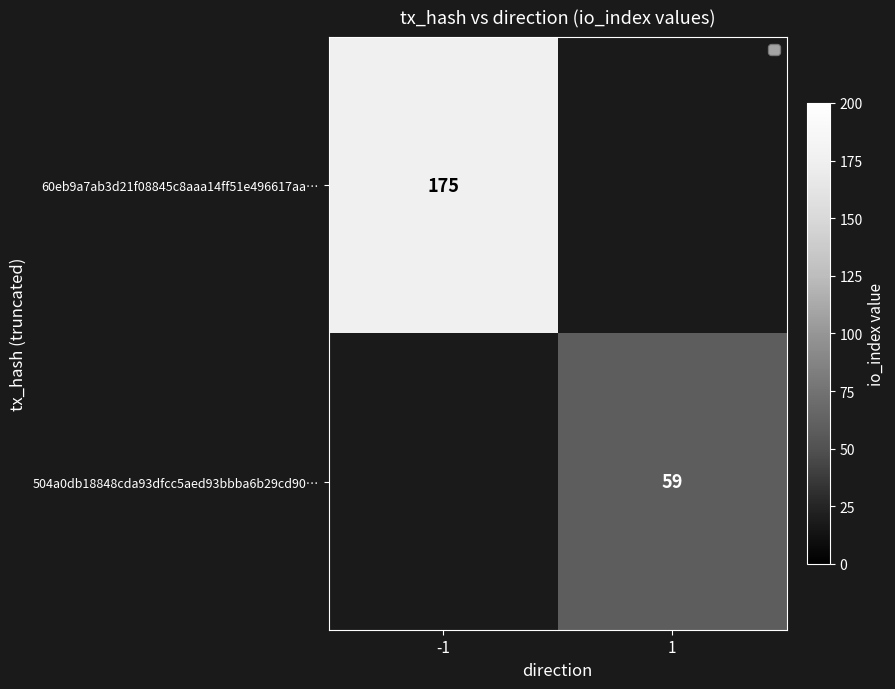

Between 1 and -1, which is larger?

-1